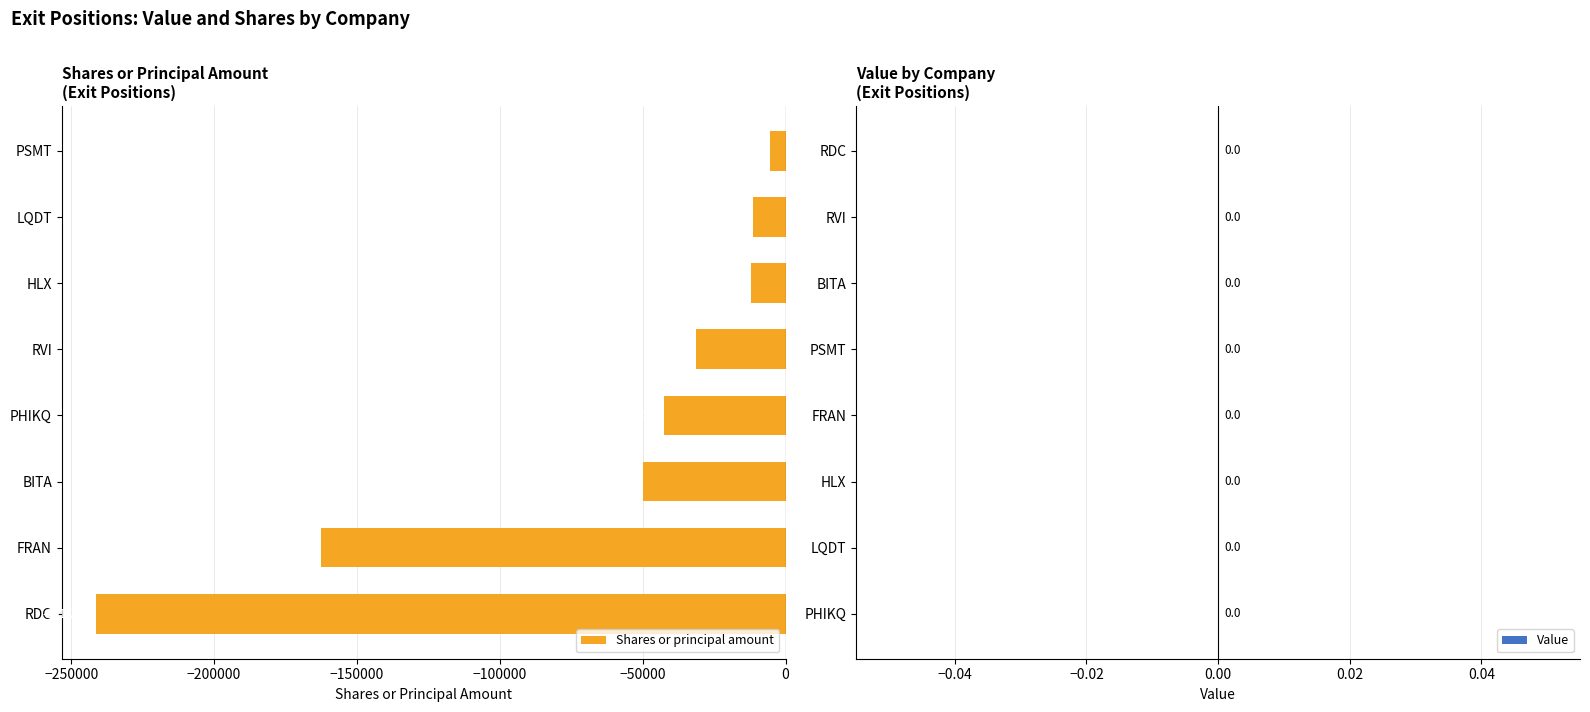

List the labels in order of value, smallest first.

RDC, FRAN, BITA, PHIKQ, RVI, HLX, LQDT, PSMT